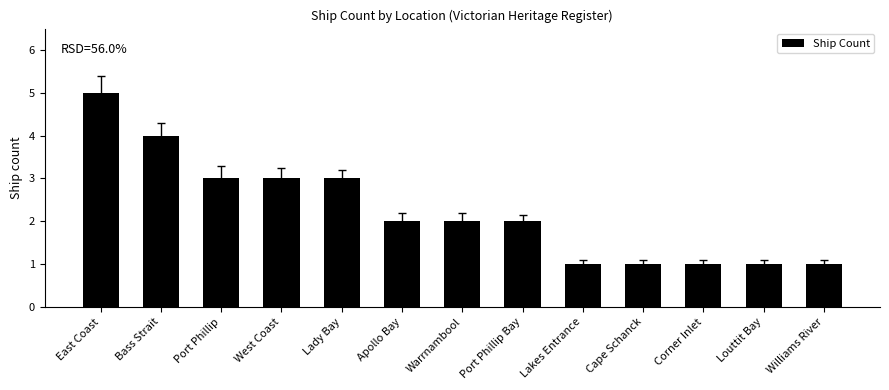

The chart shows a value of 1 at Louttit Bay. True or false?

True